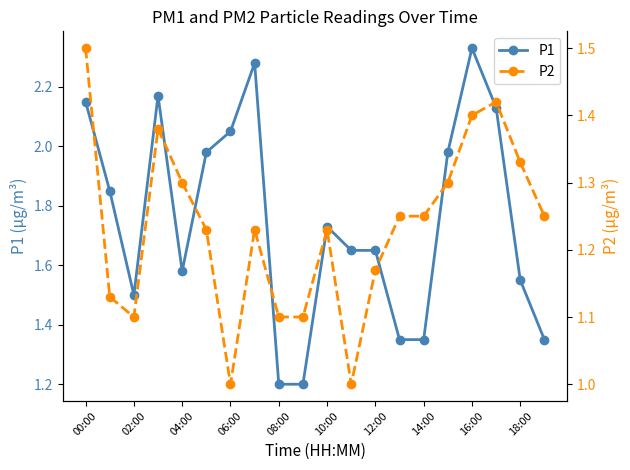

True or false: P2 and P1 intersect in this chart.

False